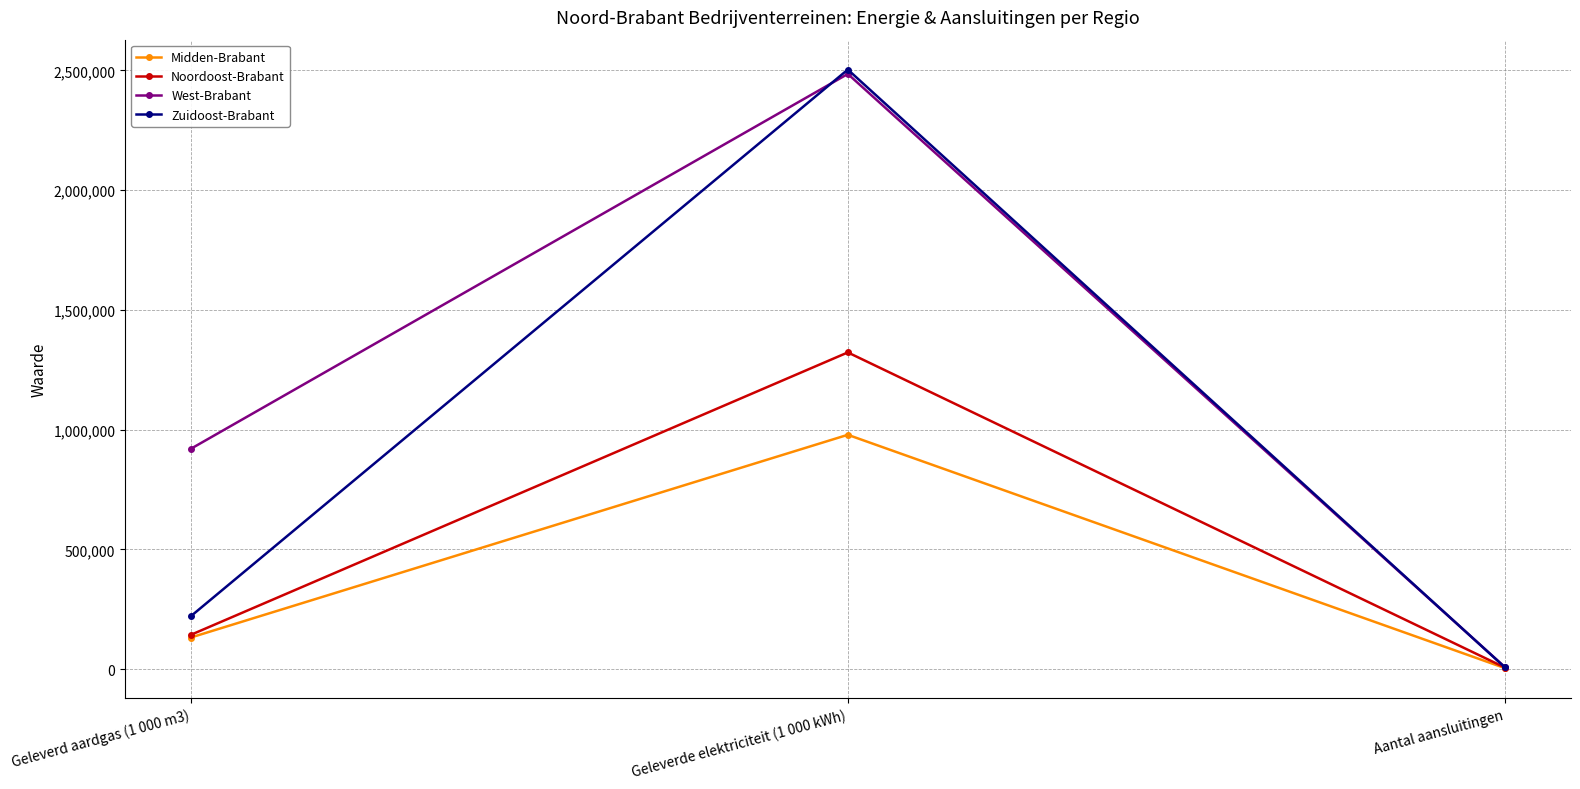

At which category is the sum across all series the highest?

Geleverde elektriciteit (1 000 kWh)